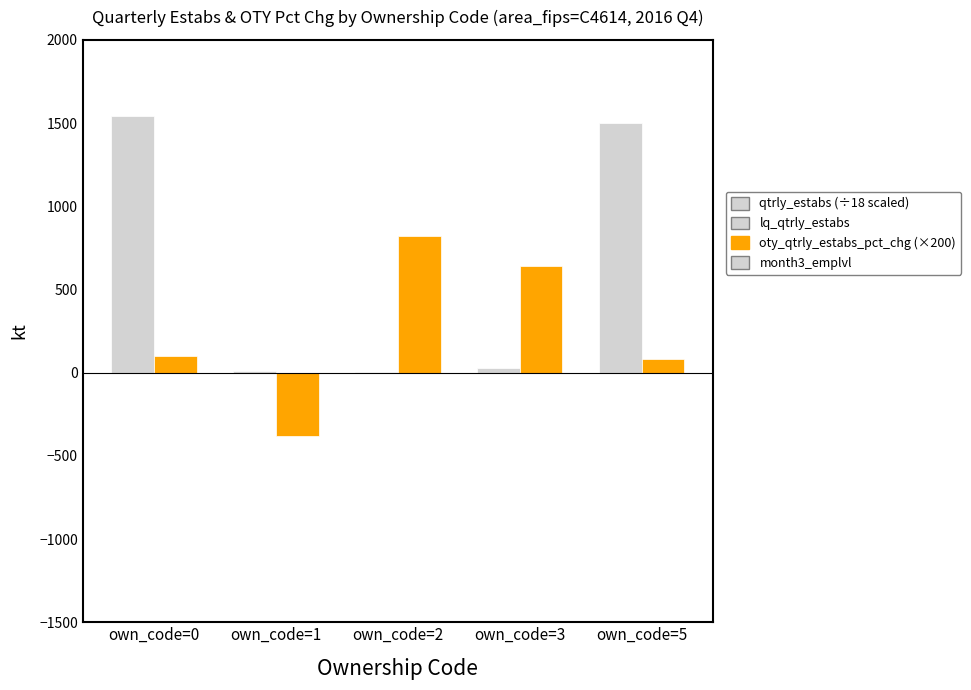

What is the greatest value displayed?

1543.2